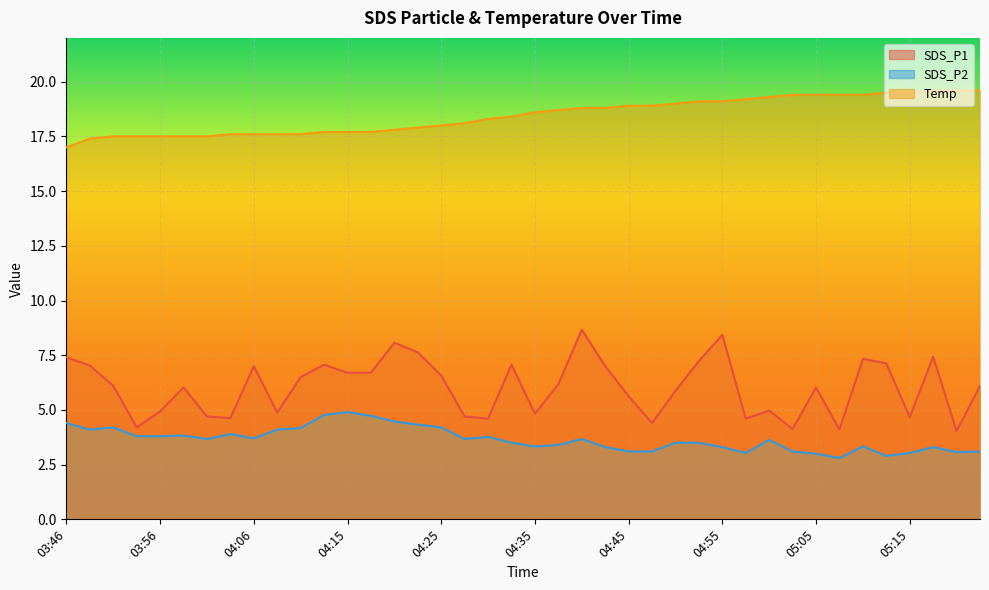

At which label does SDS_P2 first exceed 3?

03:46